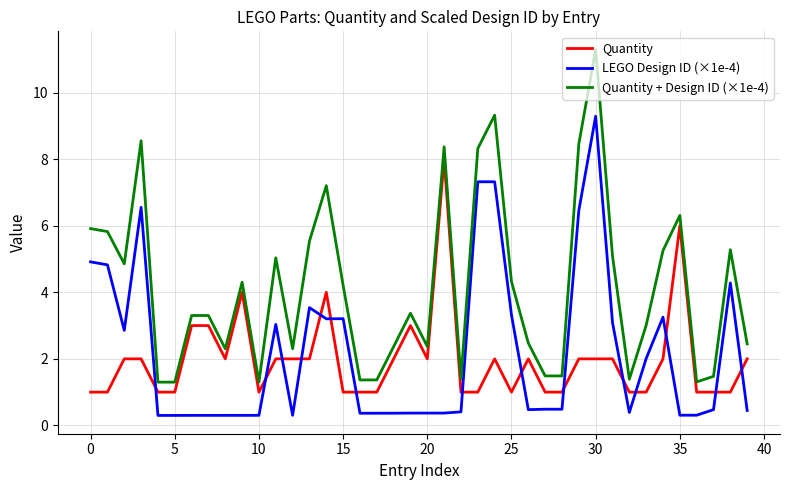

What are all the series names shown in the legend?

Quantity, LEGO Design ID (×1e-4), Quantity + Design ID (×1e-4)